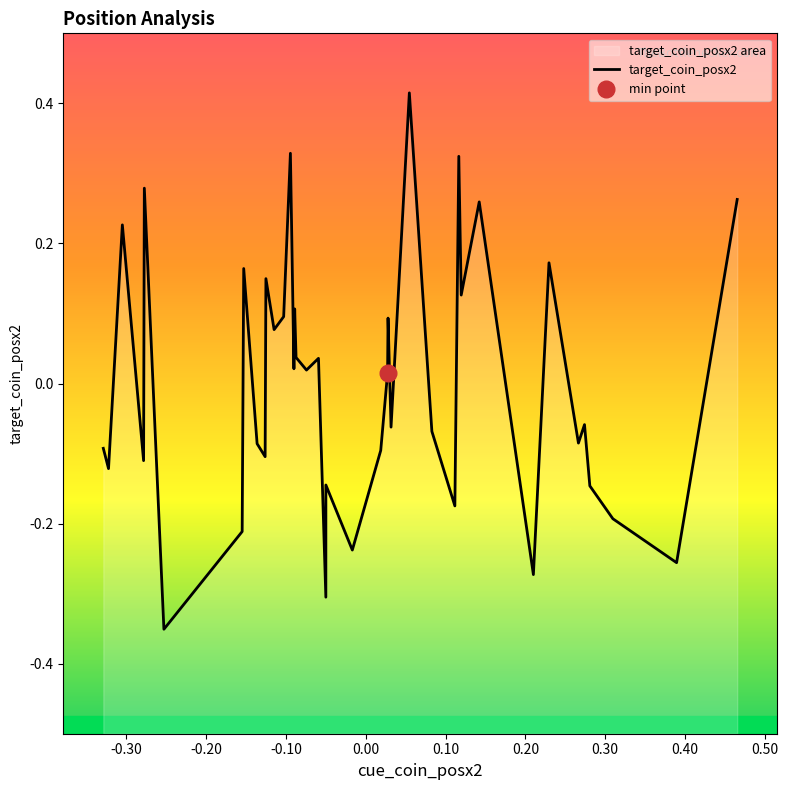

Where is the first local maximum for cue_coin_posx2?

2